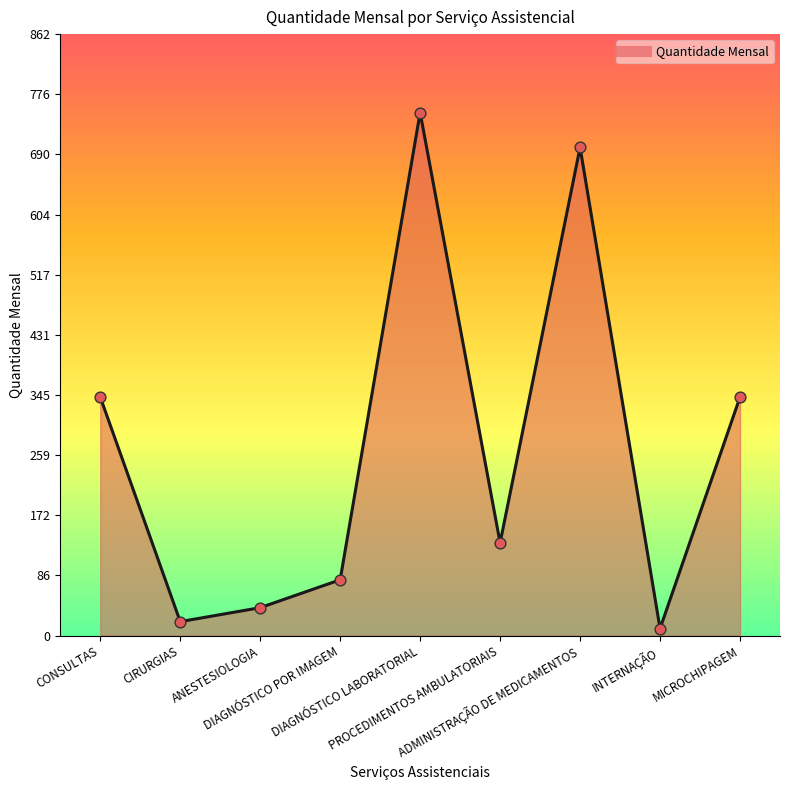

Approximately how many times larger is the value at DIAGNÓSTICO LABORATORIAL compared to CIRURGIAS?

37.5